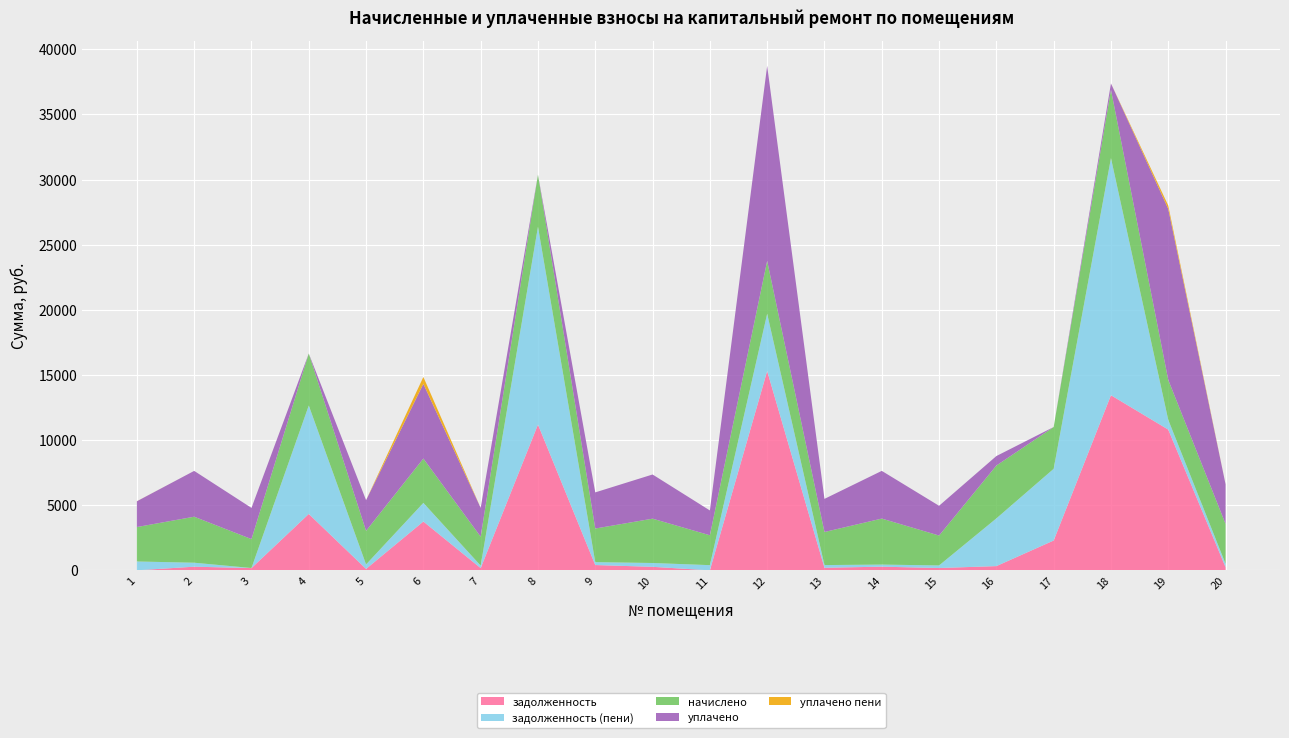

Reading left to right, list all the values displayed in this chart.

задолженность: 1=12.6	2=290.5	3=182.6	4=4336.9	5=119.2	6=3756.6	7=182.6	8=11197.2	9=416.9	10=280.0	11=9.8	12=15305.3	13=208.9	14=291.1	15=188.7	16=334.7	17=2298.5	18=13446.8	19=10810.0	20=251.4
задолженность (пени): 1=677.7	2=304.5	3=6.5	4=8324.0	5=344.3	6=1429.0	7=191.4	8=15184.3	9=222.5	10=293.5	11=398.6	12=4394.3	13=205.3	14=160.8	15=197.9	16=3661.5	17=5503.2	18=18200.5	19=749.8	20=263.6
начислено: 1=2642.0	2=3529.9	3=2218.1	4=3987.1	5=2578.7	6=3402.0	7=2218.1	8=3987.1	9=2578.7	10=3402.0	11=2293.0	12=4055.2	13=2537.9	14=3529.9	15=2293.0	16=4055.2	17=3204.7	18=5239.1	19=3061.8	20=3055.0
уплачено: 1=1977.0	2=3515.9	3=2394.1	4=0.0	5=2353.6	6=5729.6	7=2209.3	8=0.0	9=2773.1	10=3388.5	11=1904.2	12=14966.1	13=2541.4	14=3660.3	15=2283.8	16=728.4	17=0.0	18=485.3	19=13122.0	20=3042.8
уплачено пени: 1=4.6	2=0.0	3=0.0	4=0.0	5=0.0	6=531.8	7=0.0	8=0.0	9=0.0	10=0.0	11=0.0	12=0.0	13=0.0	14=0.0	15=0.0	16=0.0	17=0.0	18=0.0	19=258.4	20=0.0